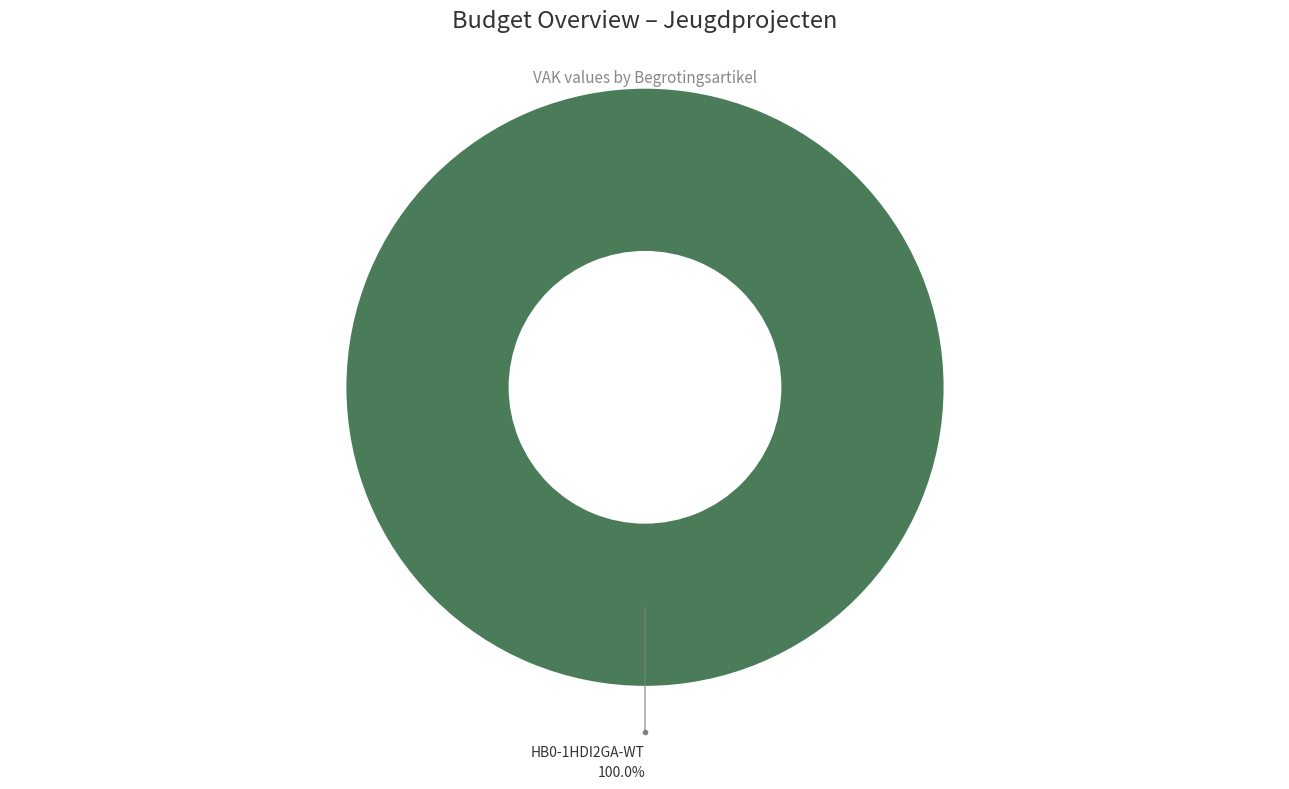

How many segments does this pie chart have?

1